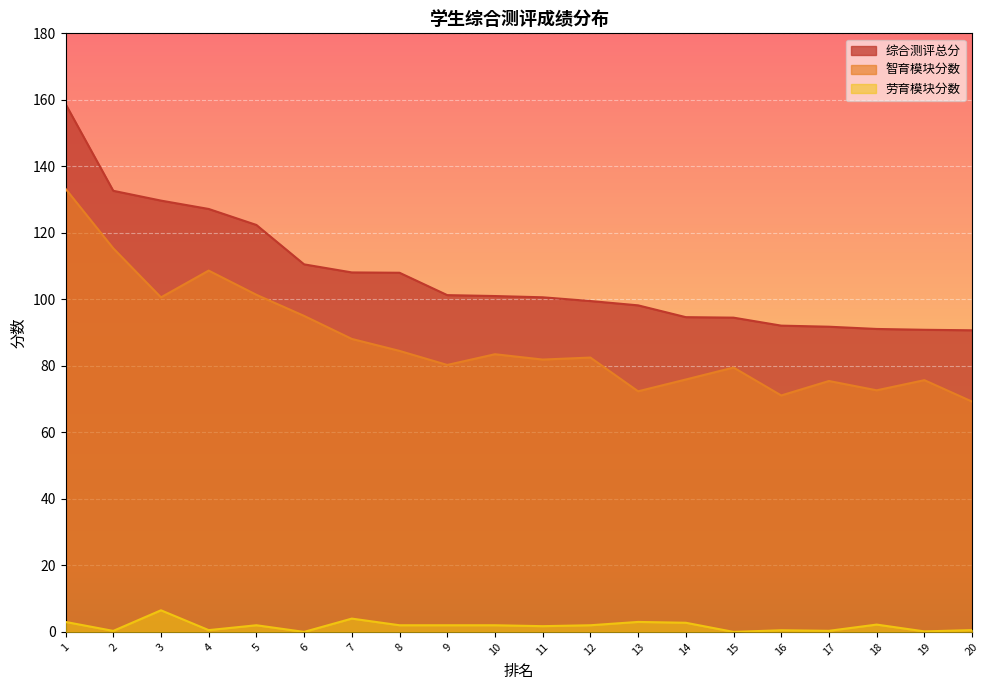

True or false: 综合测评总分 and 劳育模块分数 intersect in this chart.

False